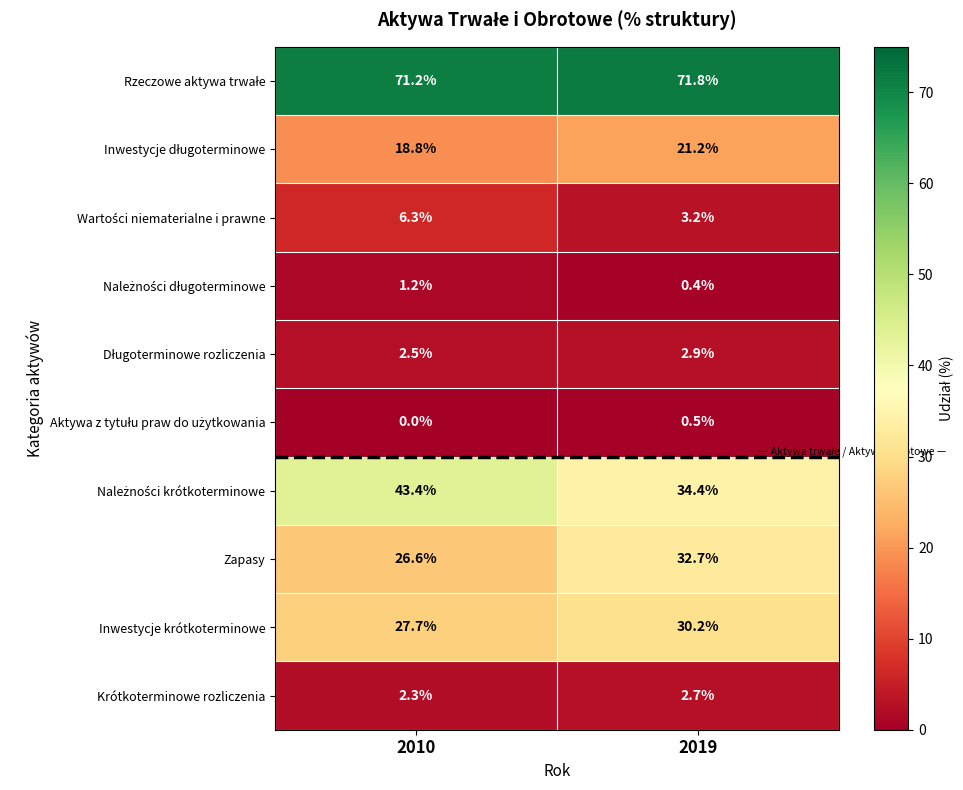

Which category has the highest value in the Inwestycje krótkoterminowe series?

2019